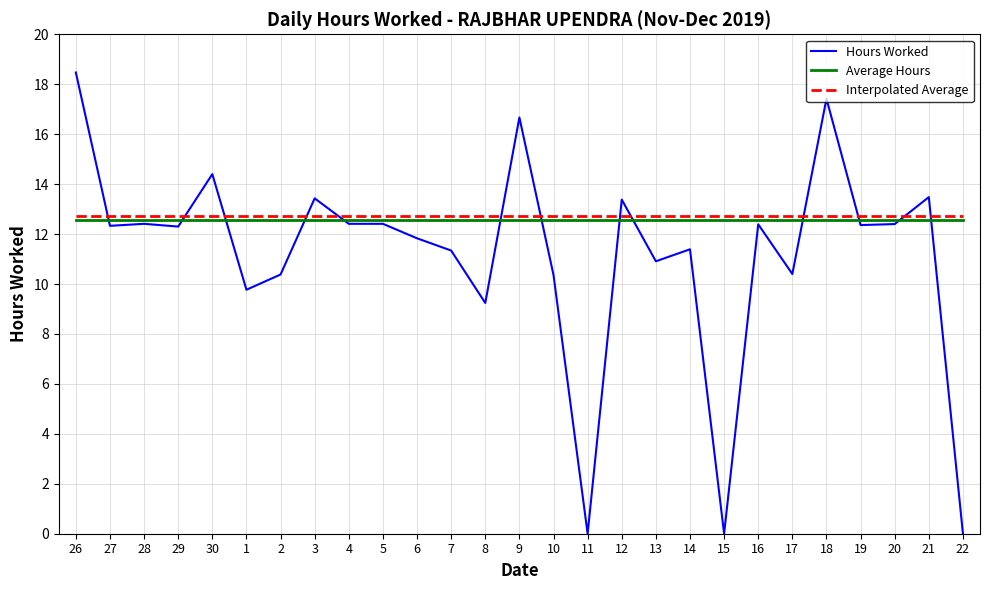

True or false: Hours Worked has more than 1 interior local peaks.

True